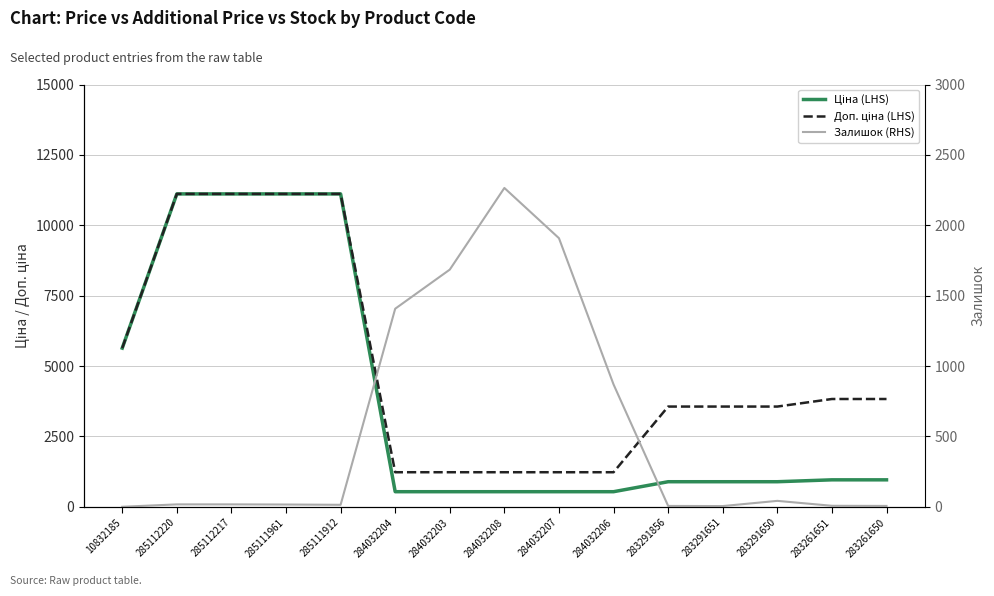

Reading right to left, what are all the values shown in this chart?

Ціна (LHS): 957.1	957.1	889.9	889.9	889.9	535.4	535.4	535.4	535.4	535.4	11113.6	11113.6	11113.6	11113.6	5636.0
Доп. ціна (LHS): 3828.4	3828.4	3559.7	3559.7	3559.7	1227.2	1227.2	1227.2	1227.2	1227.2	11113.6	11113.6	11113.6	11113.6	5636.0
Залишок (RHS): 6.0	7.0	42.0	5.0	6.0	869.0	1908.0	2265.0	1685.0	1407.0	14.0	16.0	17.0	17.0	0.0